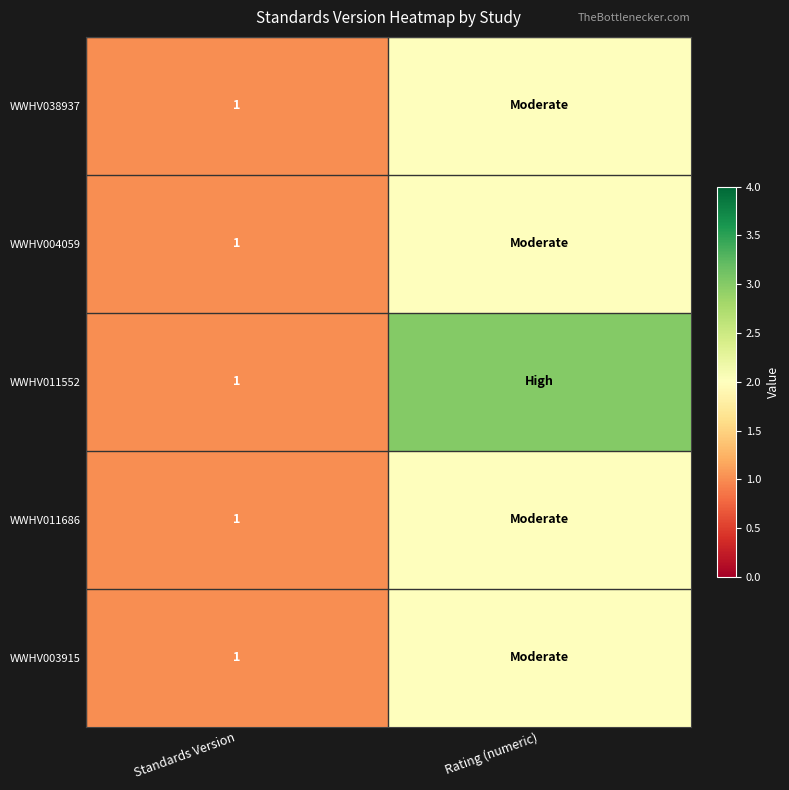

Is the value of WWHV011686 at Standards Version greater than the value of WWHV038937 at Rating (numeric)?

No